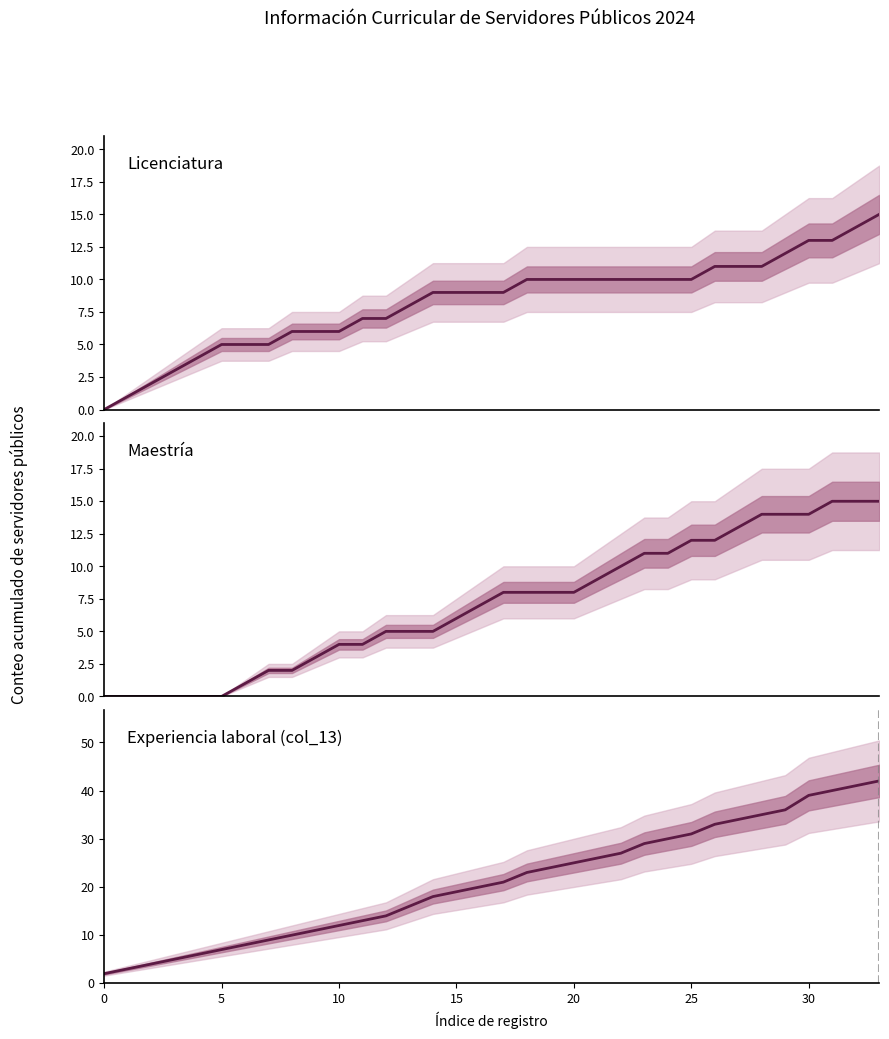

What is the difference between the maximum and minimum values in the Experiencia laboral (col_13) series?

40